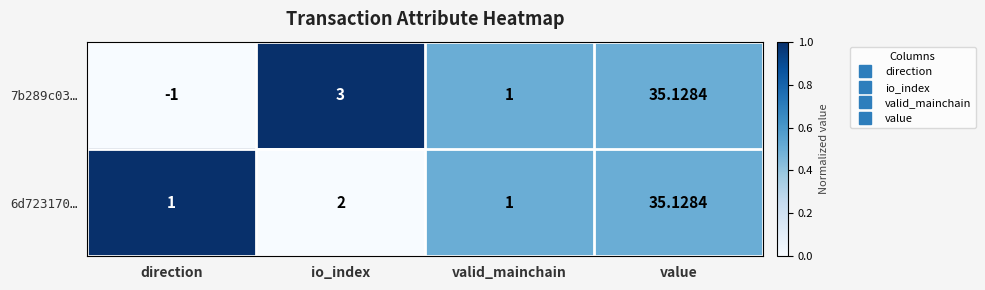

What is the maximum value shown in the chart?

35.1